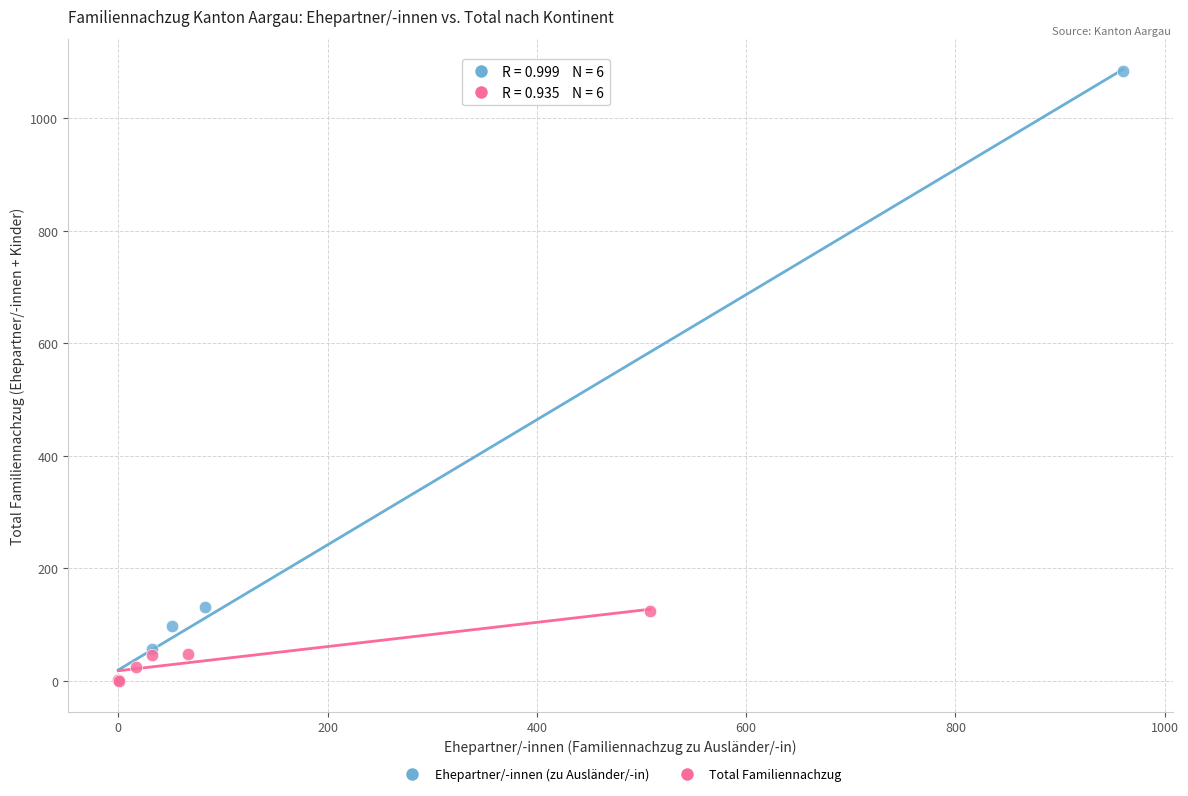

What are all the series names shown in the legend?

Ehepartner/-innen (zu Ausländer/-in), Total Familiennachzug